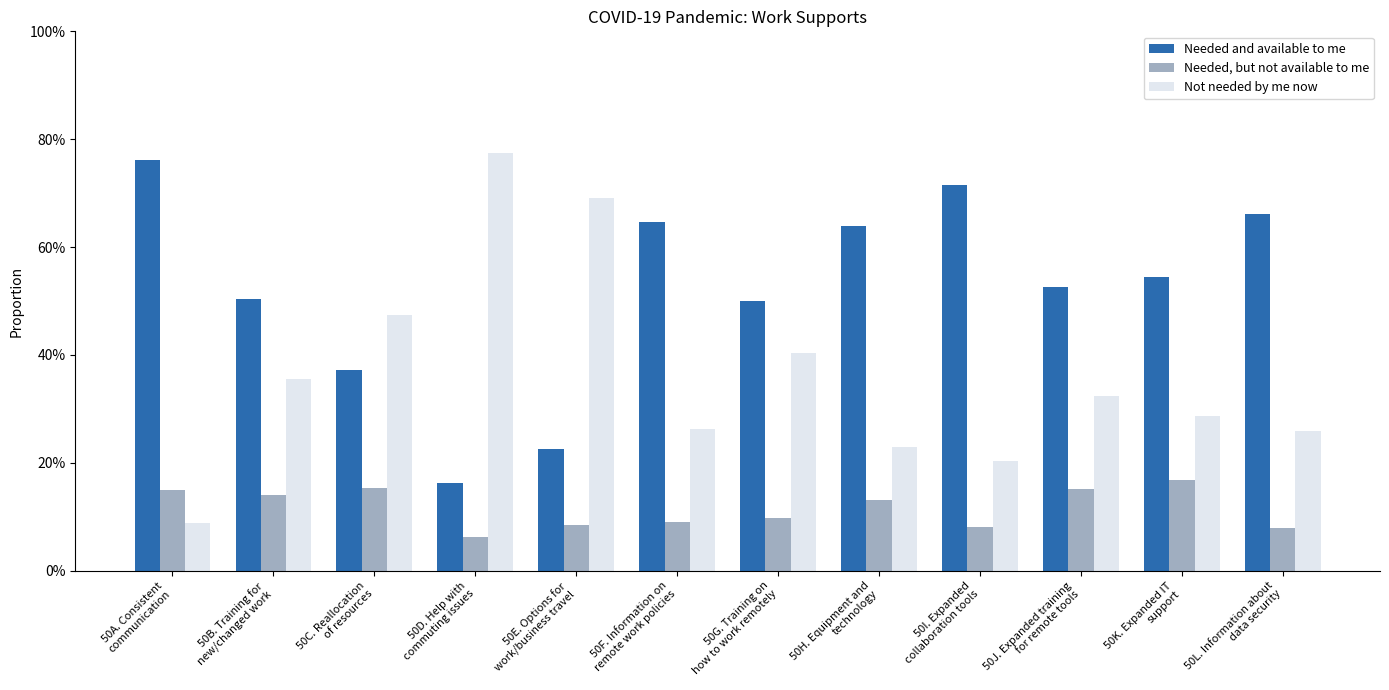

Are the bars grouped side by side (vs. stacked)?

Yes